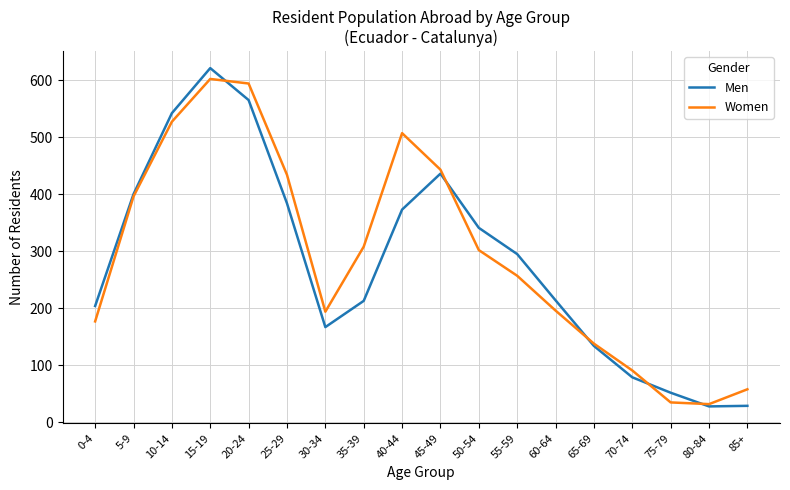

Which category has the highest value in the Women series?

15-19